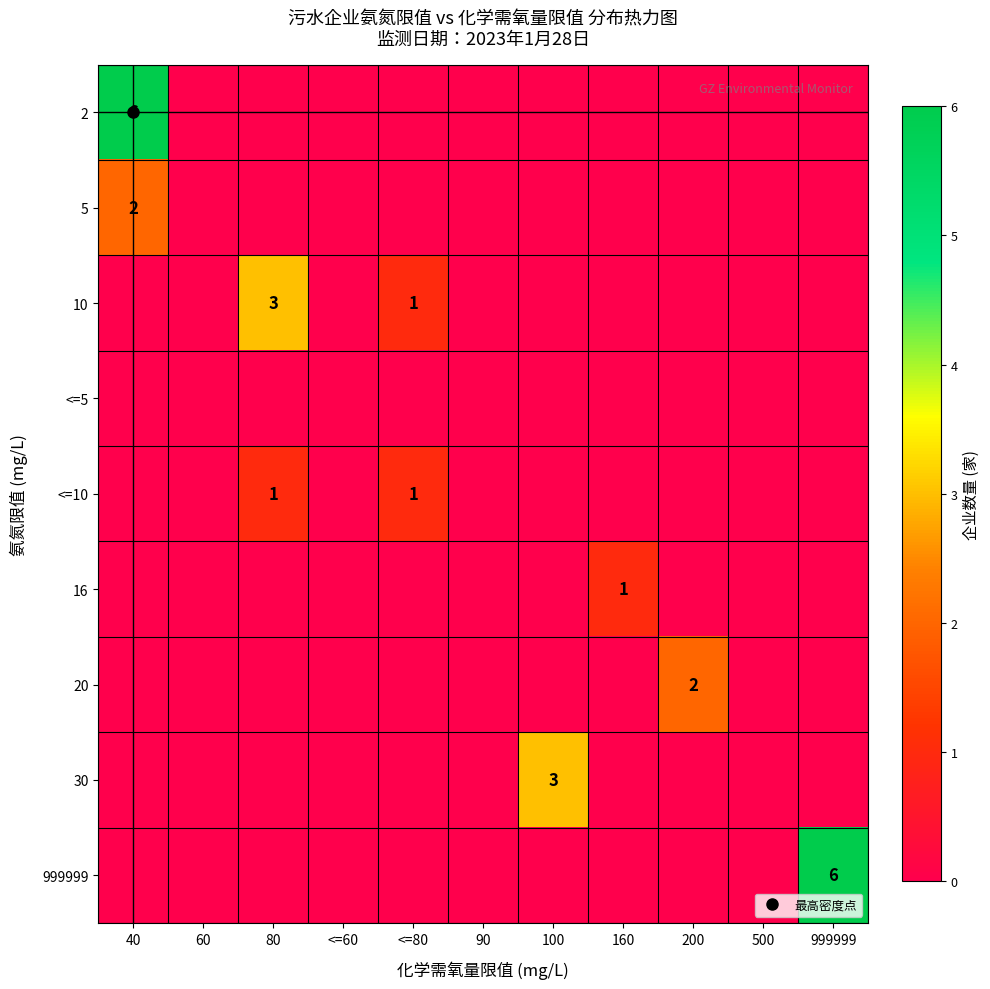

What is the maximum value for 20?

2